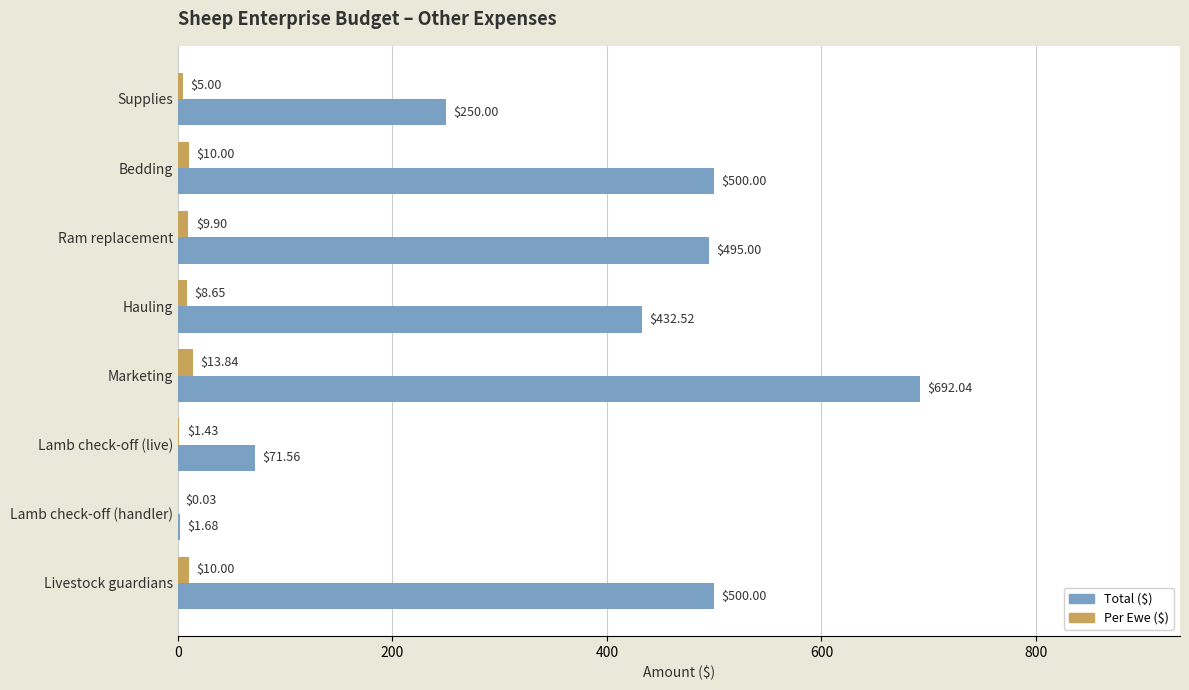

Which category has the highest value across all series?

Marketing